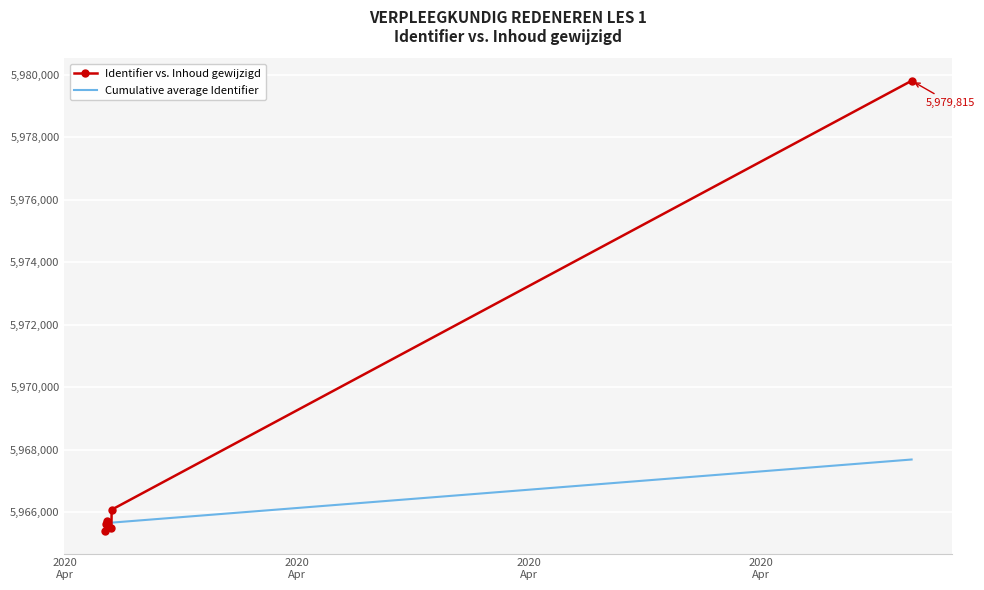

Rank the series by their average value, from highest to lowest.

Identifier vs. Inhoud gewijzigd, Cumulative average Identifier